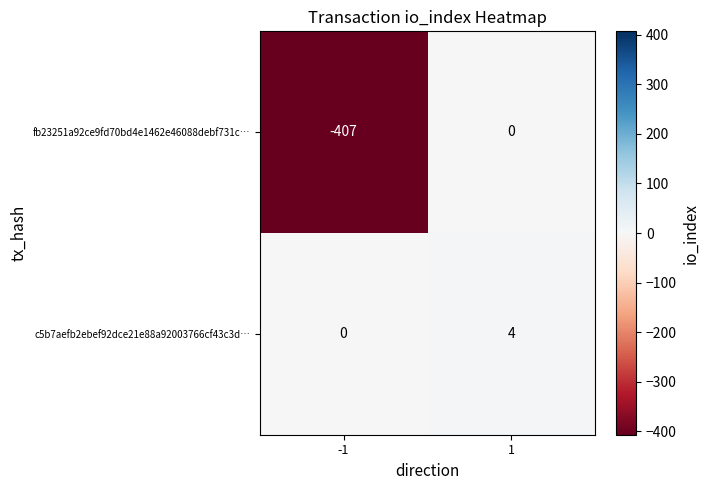

Between -1 and 1, which series saw the biggest shift?

fb23251a92ce9fd70bd4e1462e46088debf731c…